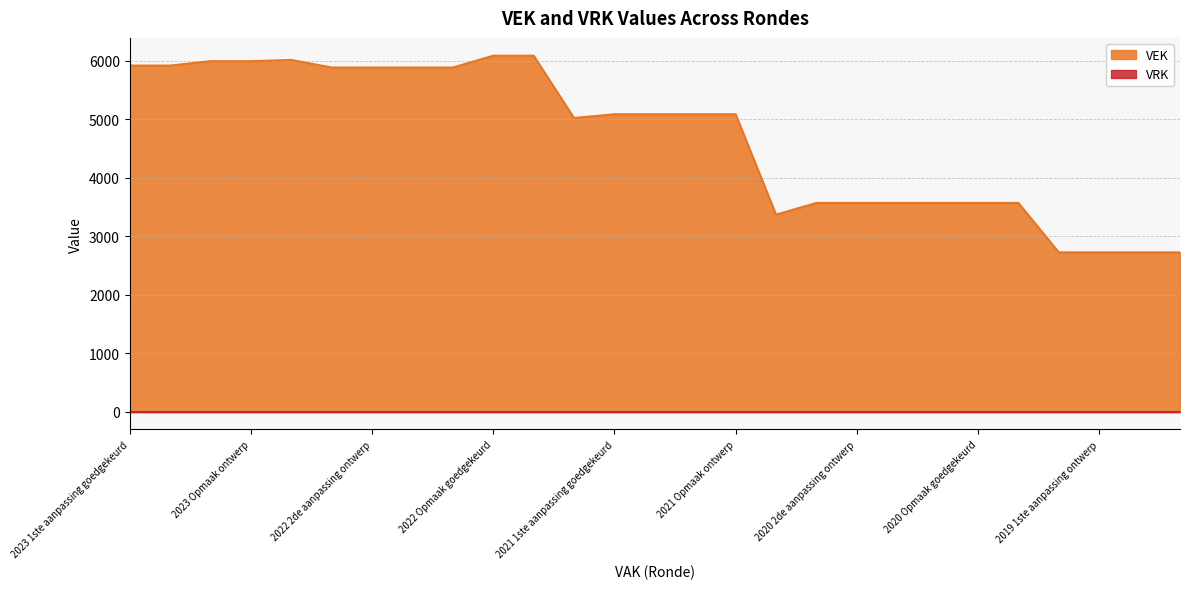

What is the difference between the maximum and minimum values?

3362